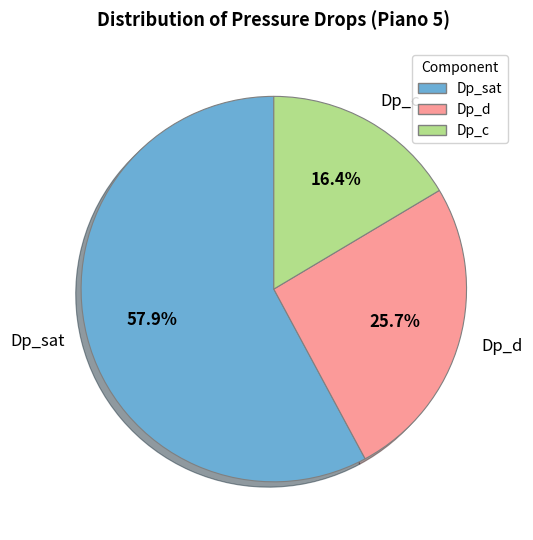

Is it true that Dp_d is 26% of the pie?

True